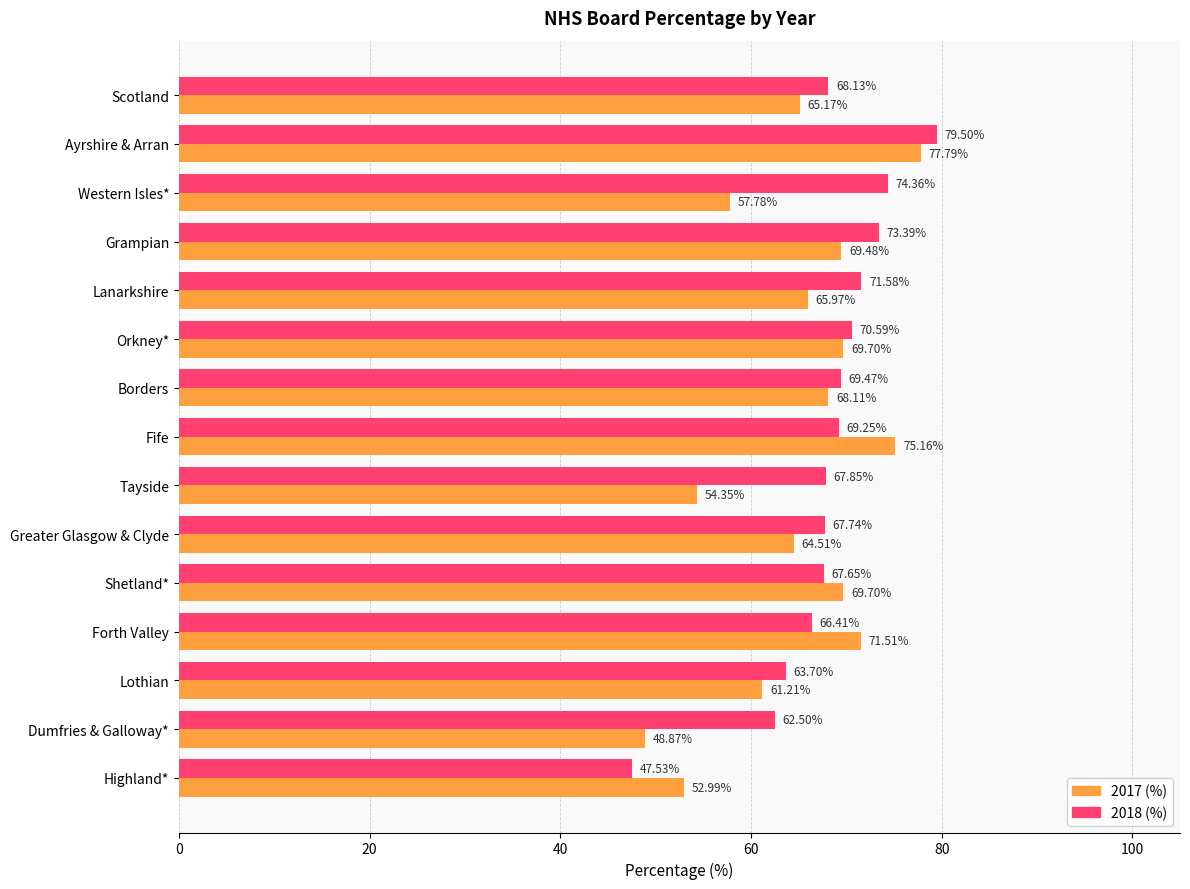

Which category has the lowest value across all series?

Highland*